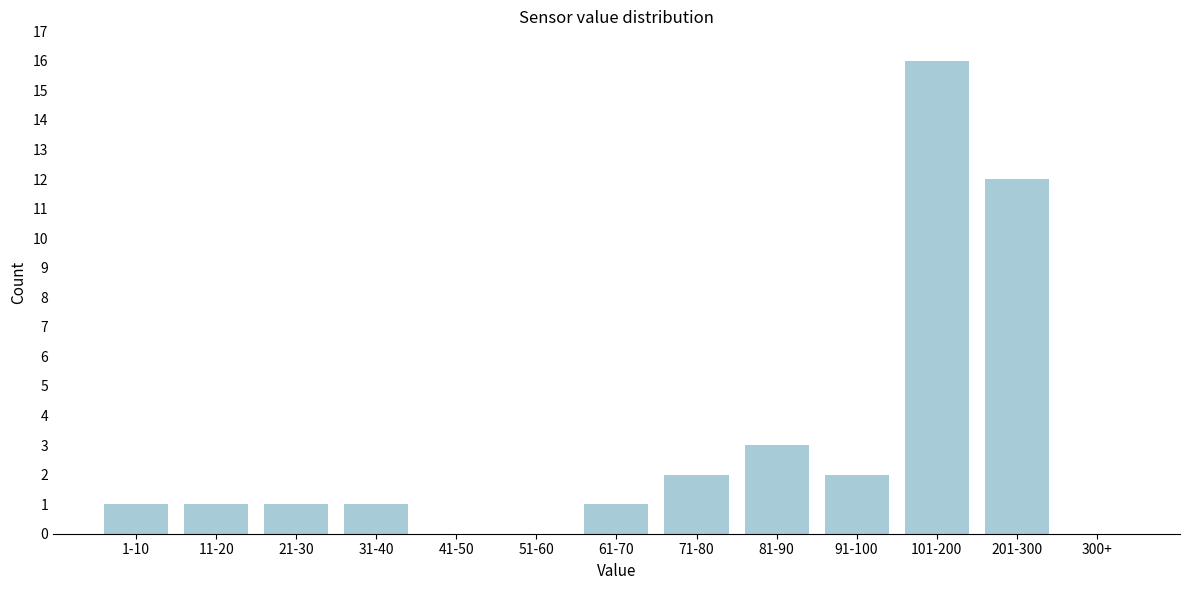

Reading right to left, extract all data points from this chart.

300+=0	201-300=12	101-200=16	91-100=2	81-90=3	71-80=2	61-70=1	51-60=0	41-50=0	31-40=1	21-30=1	11-20=1	1-10=1